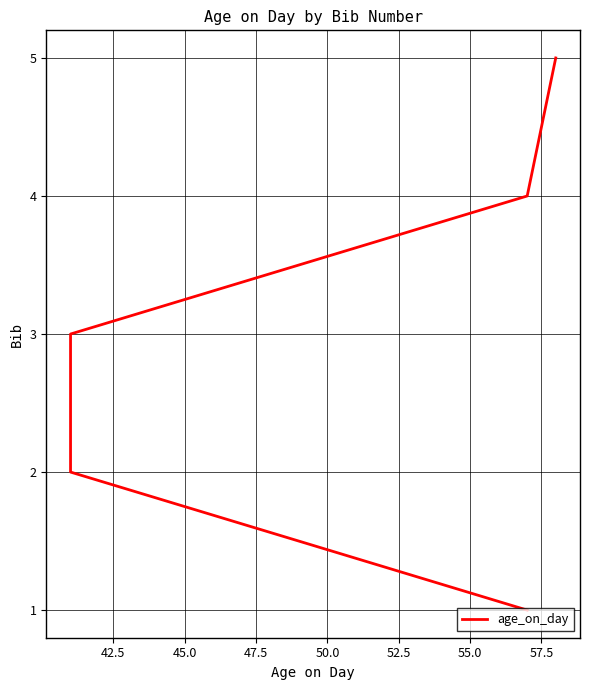

How many values are between 2 and 4?

3